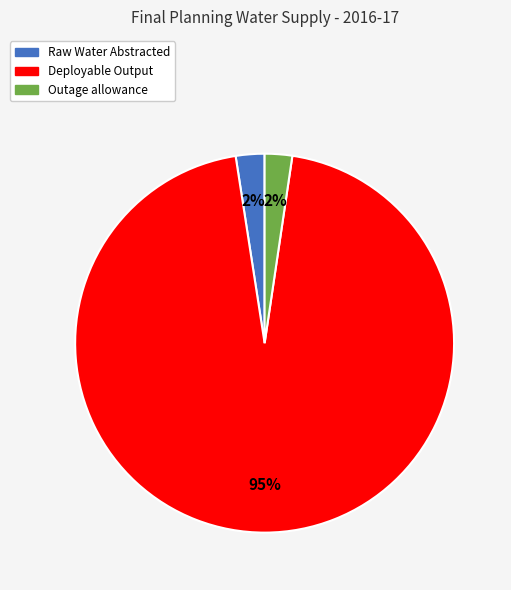

Which category accounts for the majority?

Deployable Output